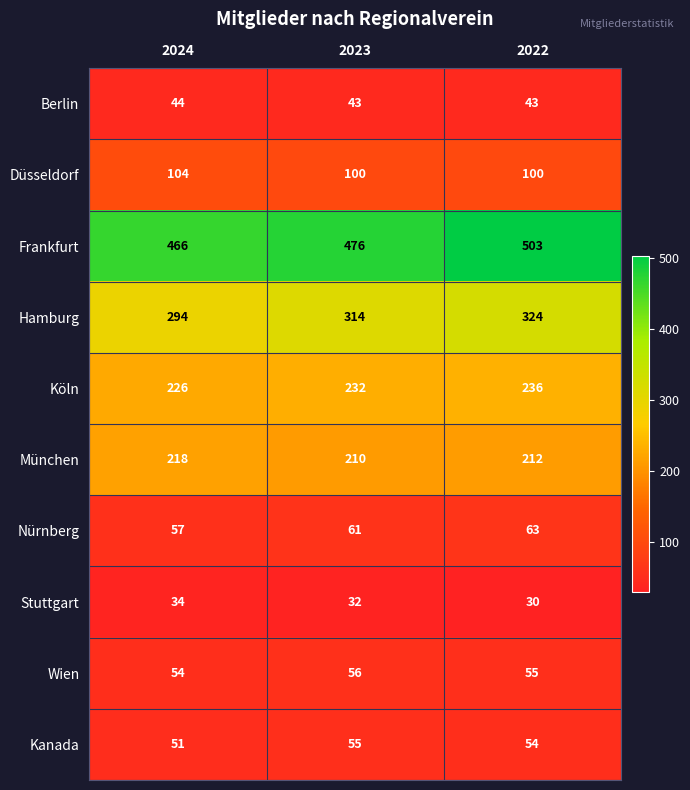

Is it true that Hamburg equals 582 at 2022?

False